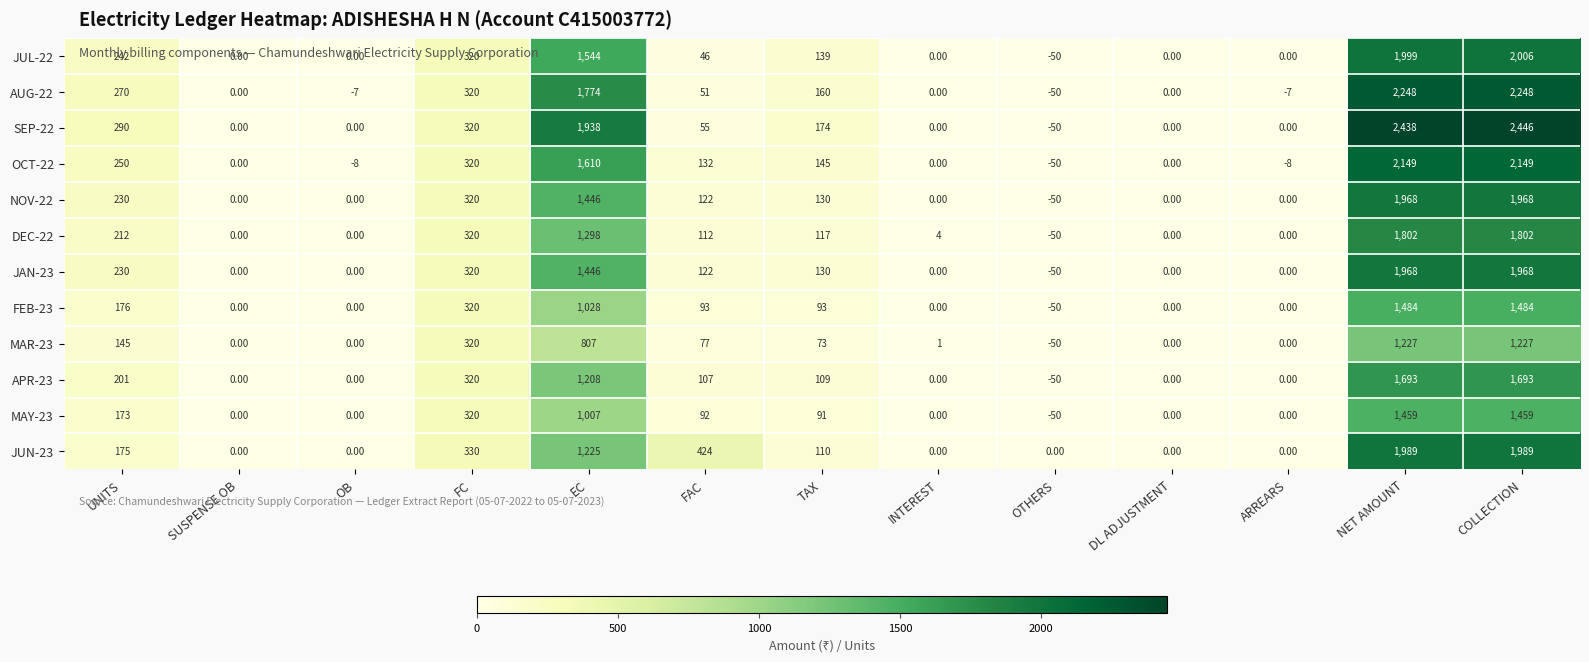

Which series has the widest spread of values?

SEP-22